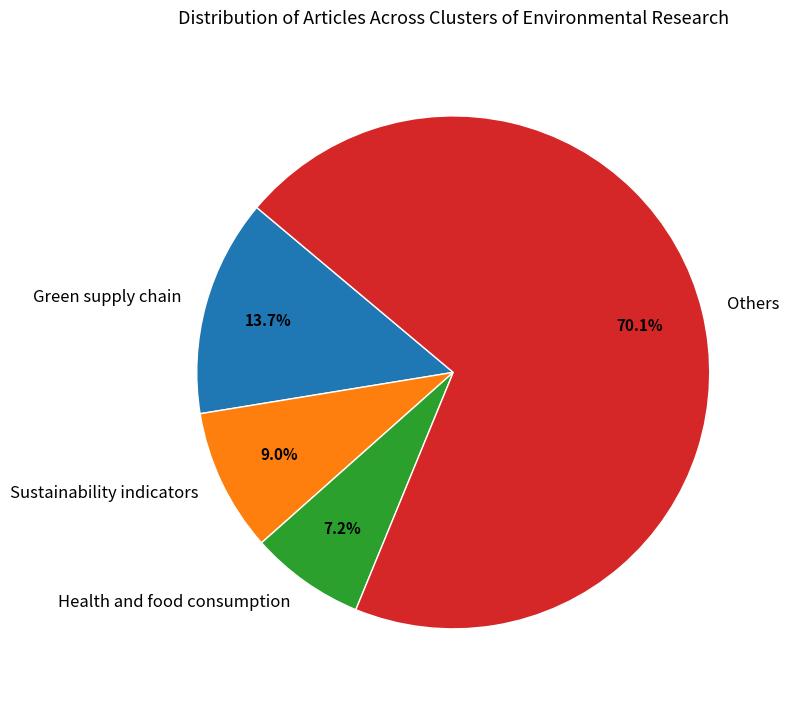

Which category has the biggest portion of the pie?

Others